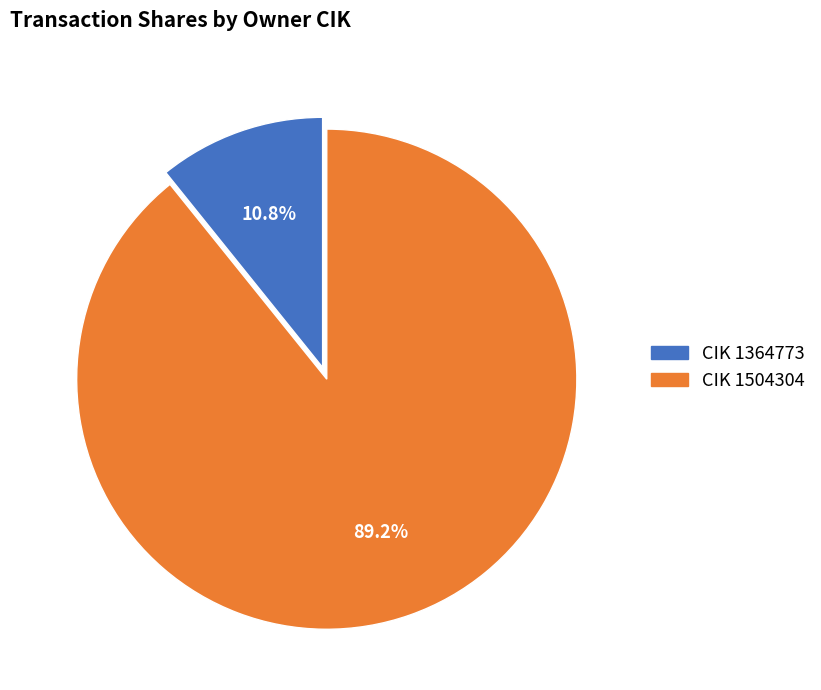

Is there a majority slice in this chart?

Yes